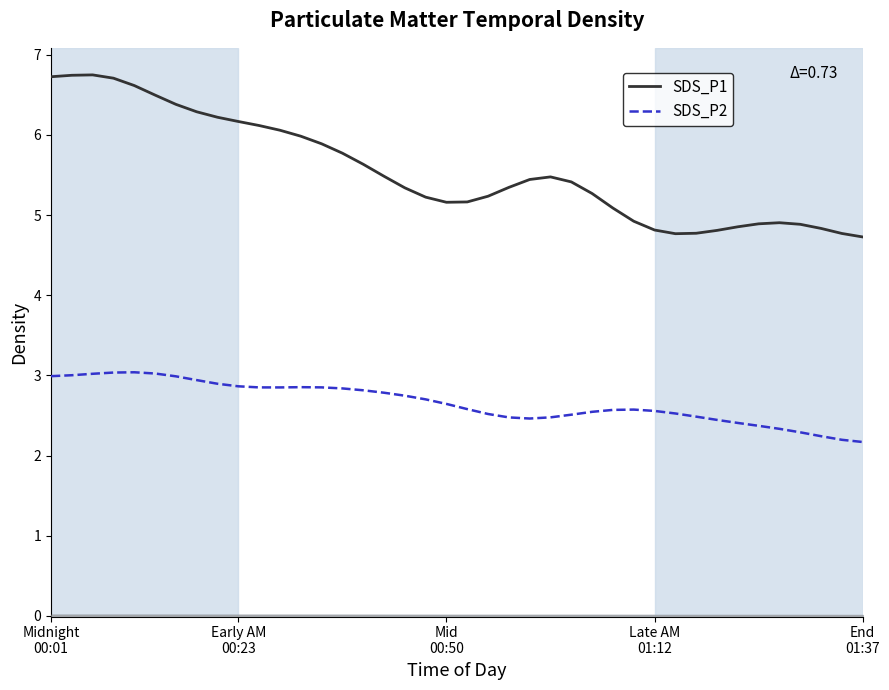

What is the difference between the second highest and minimum values in the SDS_P1 series?

2.0